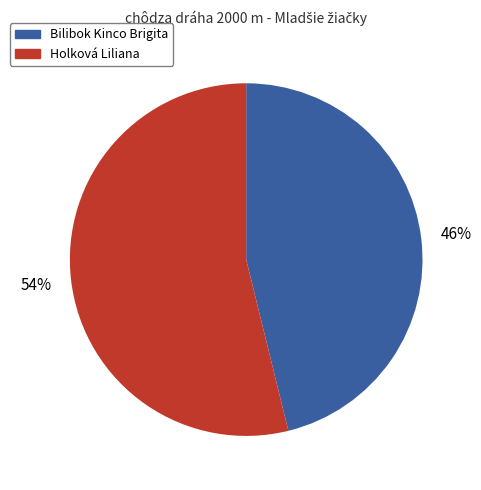

Rank the categories by value from lowest to highest.

Bilibok Kinco Brigita, Holková Liliana